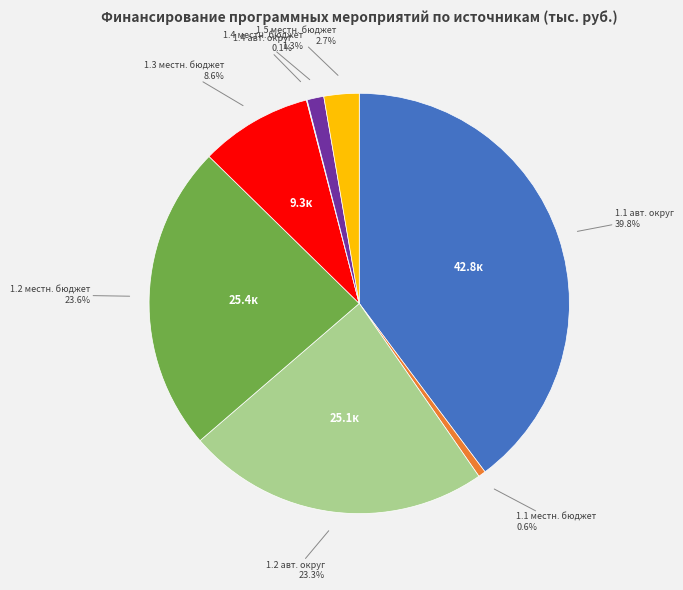

Does any single category account for the majority?

No